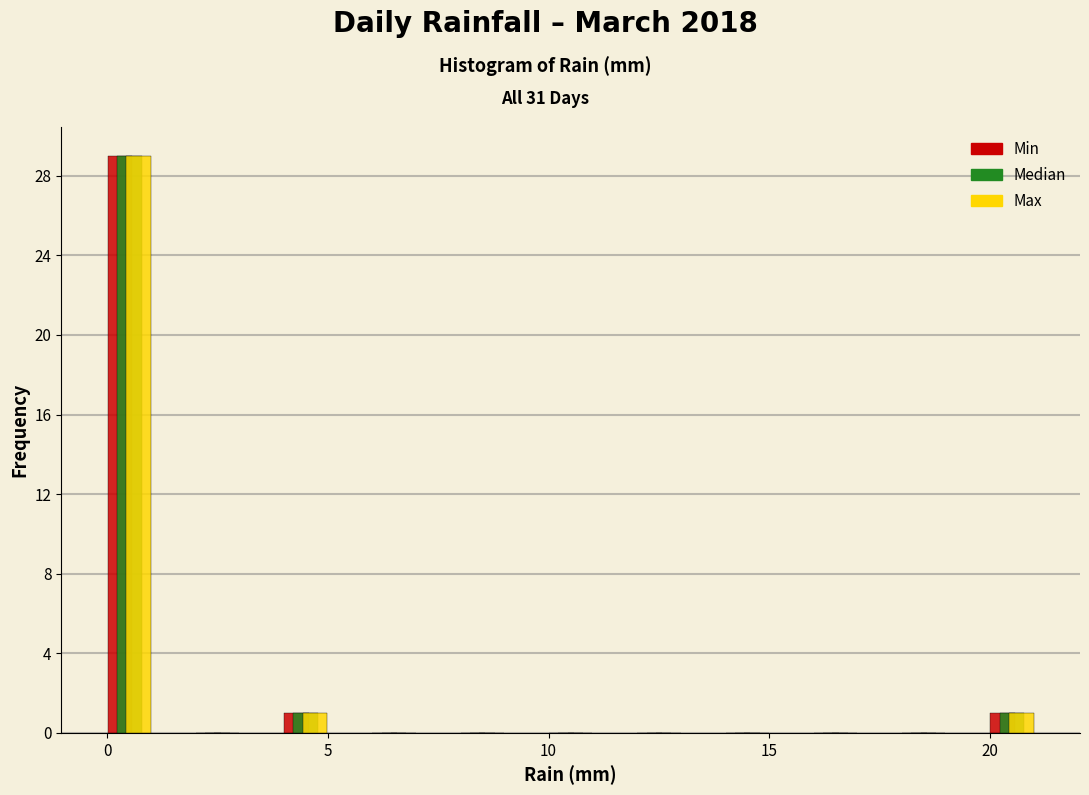

Reading left to right, list every range on the x-axis with the height of the bar of each series over it. The values are not printed on the chart, so give them approximately, as read against the axis.

-0.5 to 1.5: Min=29	Median=29	Max=29
1.5 to 3.5: Min=0	Median=0	Max=0
3.5 to 5.5: Min=1	Median=1	Max=1
5.5 to 7.5: Min=0	Median=0	Max=0
7.5 to 9.5: Min=0	Median=0	Max=0
9.5 to 11.5: Min=0	Median=0	Max=0
11.5 to 13.5: Min=0	Median=0	Max=0
13.5 to 15.5: Min=0	Median=0	Max=0
15.5 to 17.5: Min=0	Median=0	Max=0
17.5 to 19.5: Min=0	Median=0	Max=0
19.5 to 21.5: Min=1	Median=1	Max=1